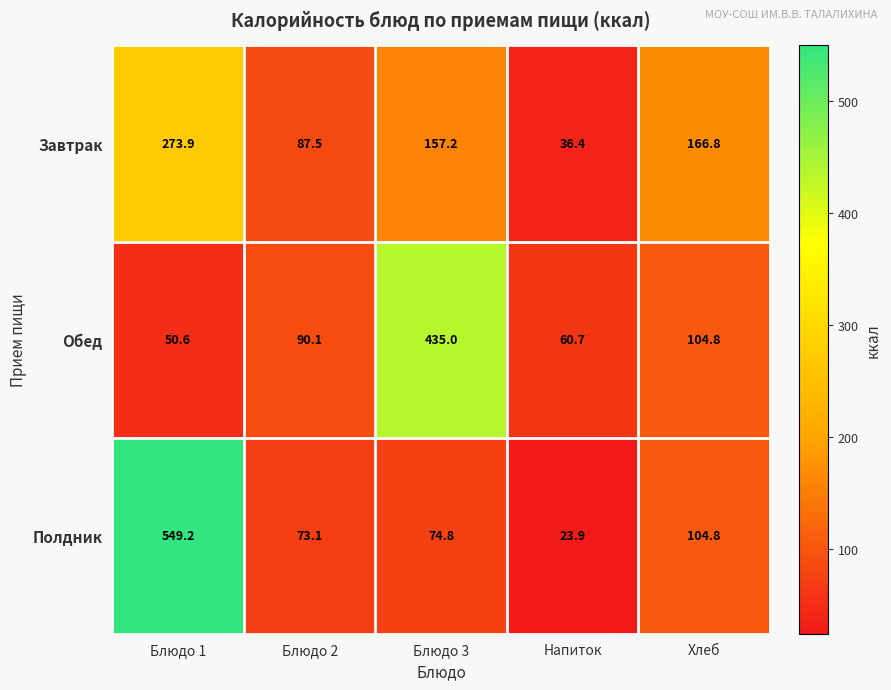

What is the difference between the highest and lowest values at Напиток?

36.8